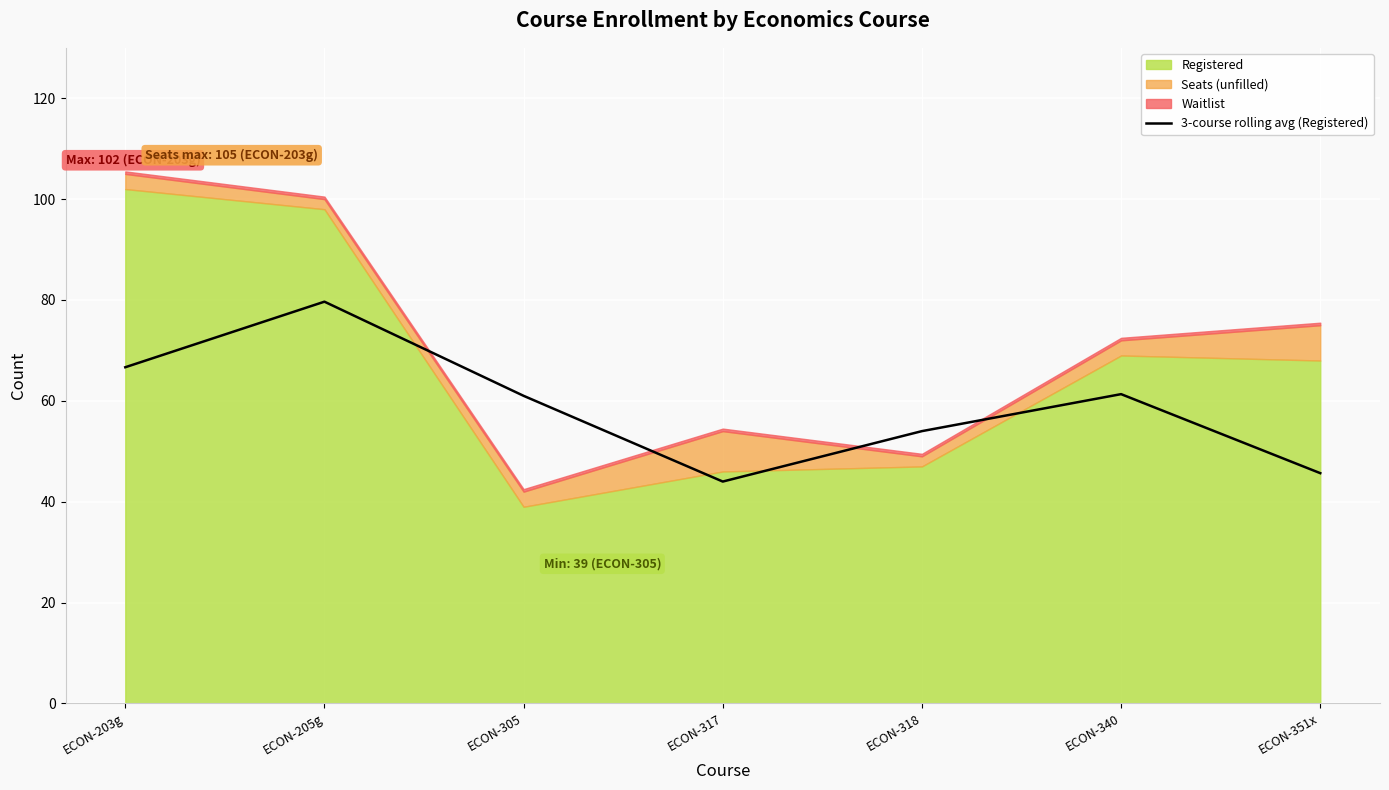

Reading left to right, what are all the values shown in this chart?

66.7	79.7	61.0	44.0	54.0	61.3	45.7